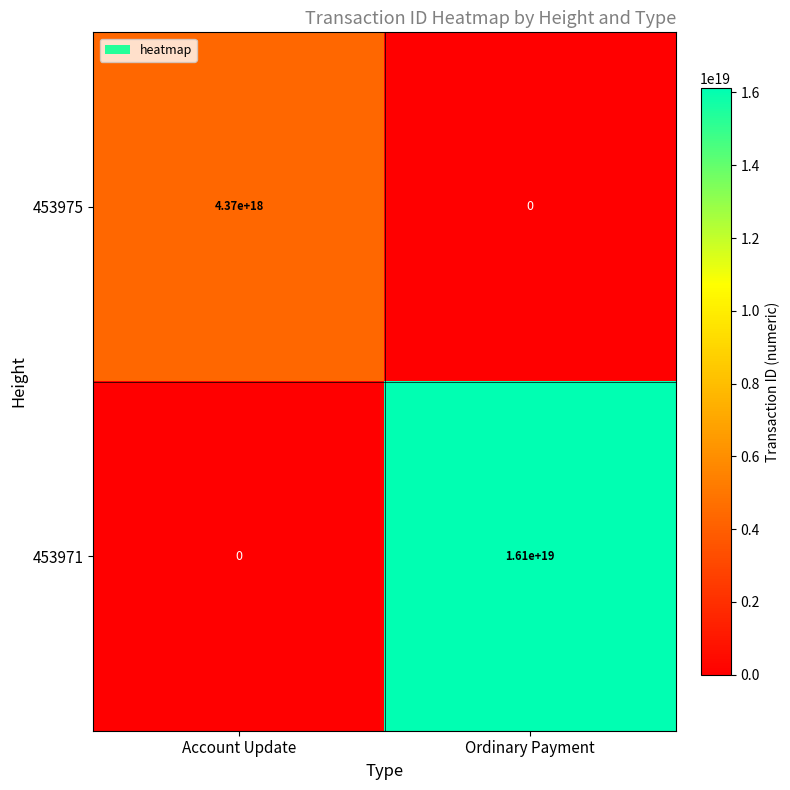

True or false: 453971 has a value of -9252844388351784960 at Account Update.

False